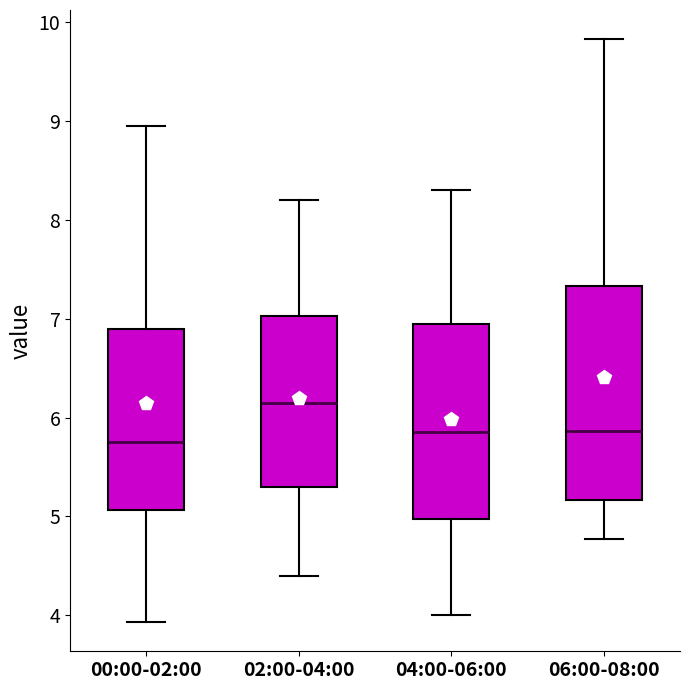

Reading left to right, read every box against the y-axis: the position of its median line, the range the box covers, and the ends of its whiskers. The values are not printed on the chart, so give them approximately, as read against the axis.

00:00-02:00: median 5.8, box 5.1 to 6.9, whiskers 3.9 to 9.0
02:00-04:00: median 6.2, box 5.3 to 7.0, whiskers 4.4 to 8.2
04:00-06:00: median 5.9, box 5.0 to 7.0, whiskers 4.0 to 8.3
06:00-08:00: median 5.9, box 5.2 to 7.3, whiskers 4.8 to 9.8